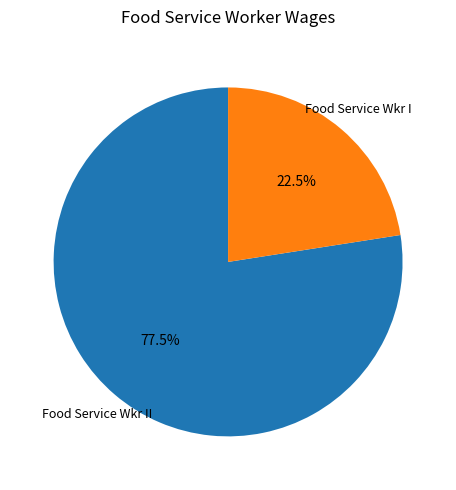

Is there any slice that represents more than half of the pie?

Yes